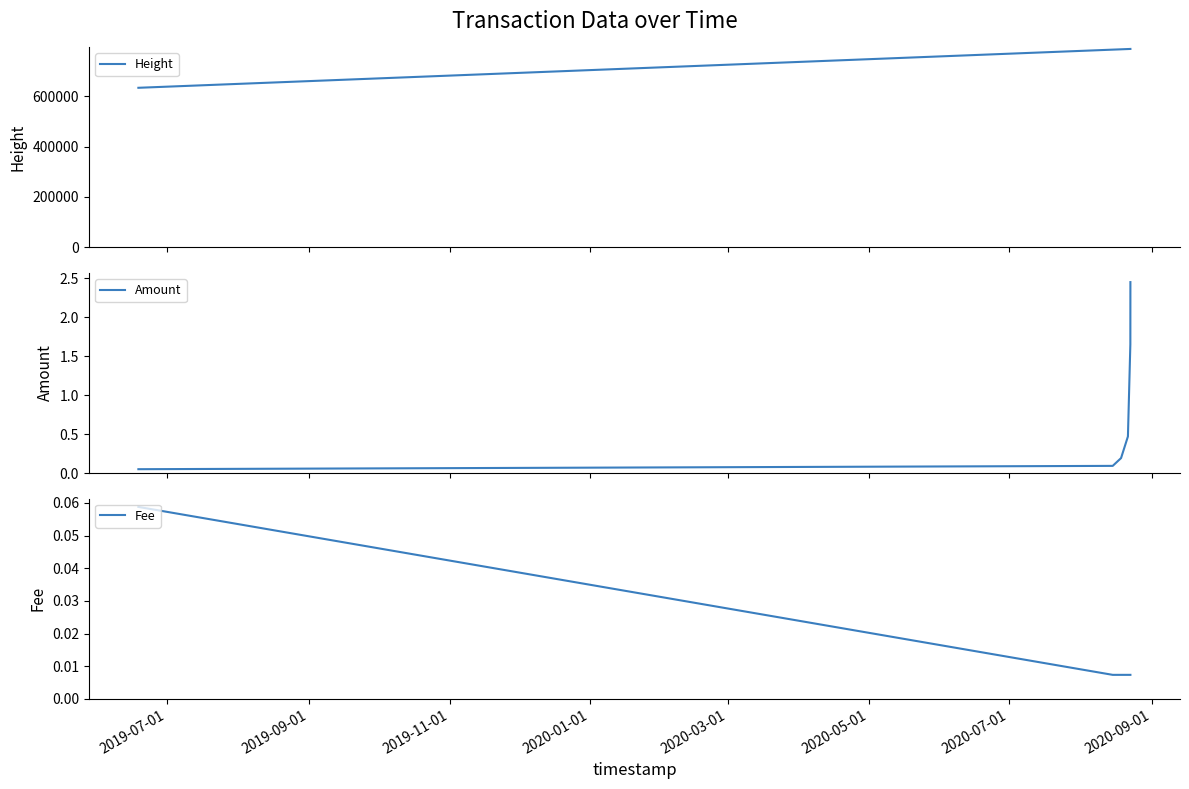

What is the maximum value for Height?

787446